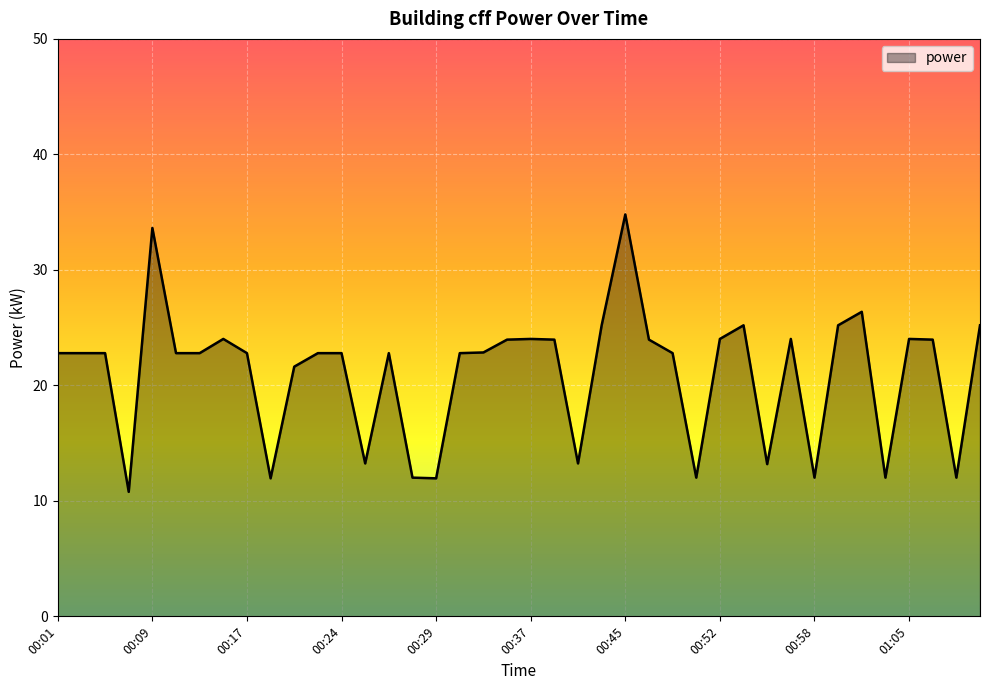

What is the greatest value displayed?

34.8